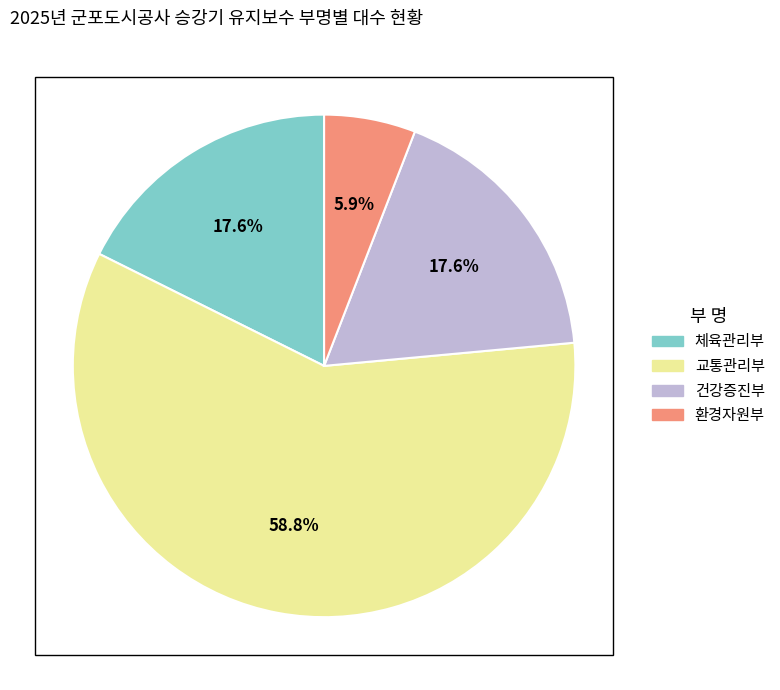

True or false: 체육관리부 accounts for 11% of the total.

False